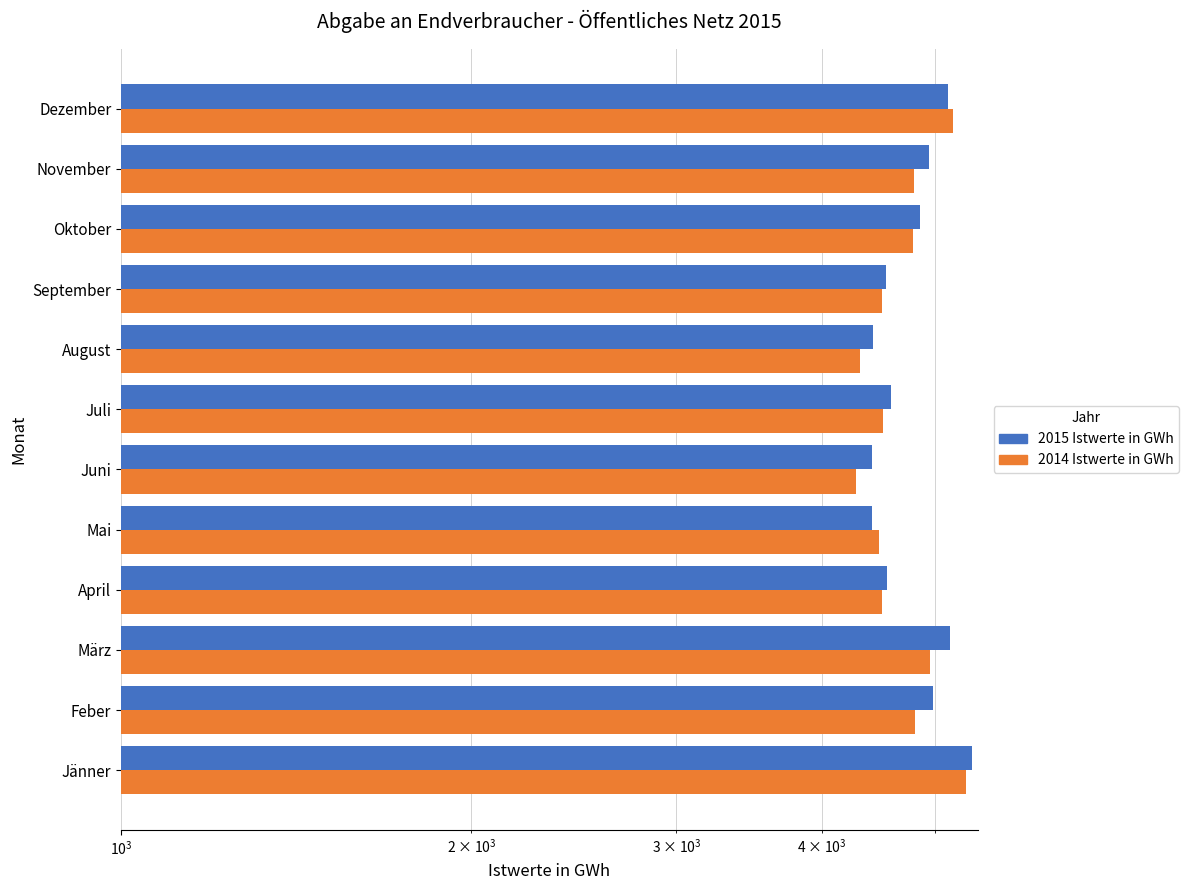

Is it true that 2014 Istwerte in GWh equals 8452.6 at Dezember?

False